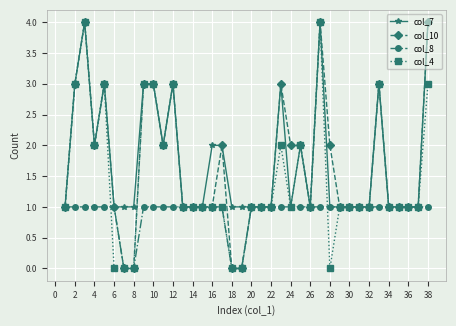

What is the difference between the maximum and minimum values in the col_7 series?

3